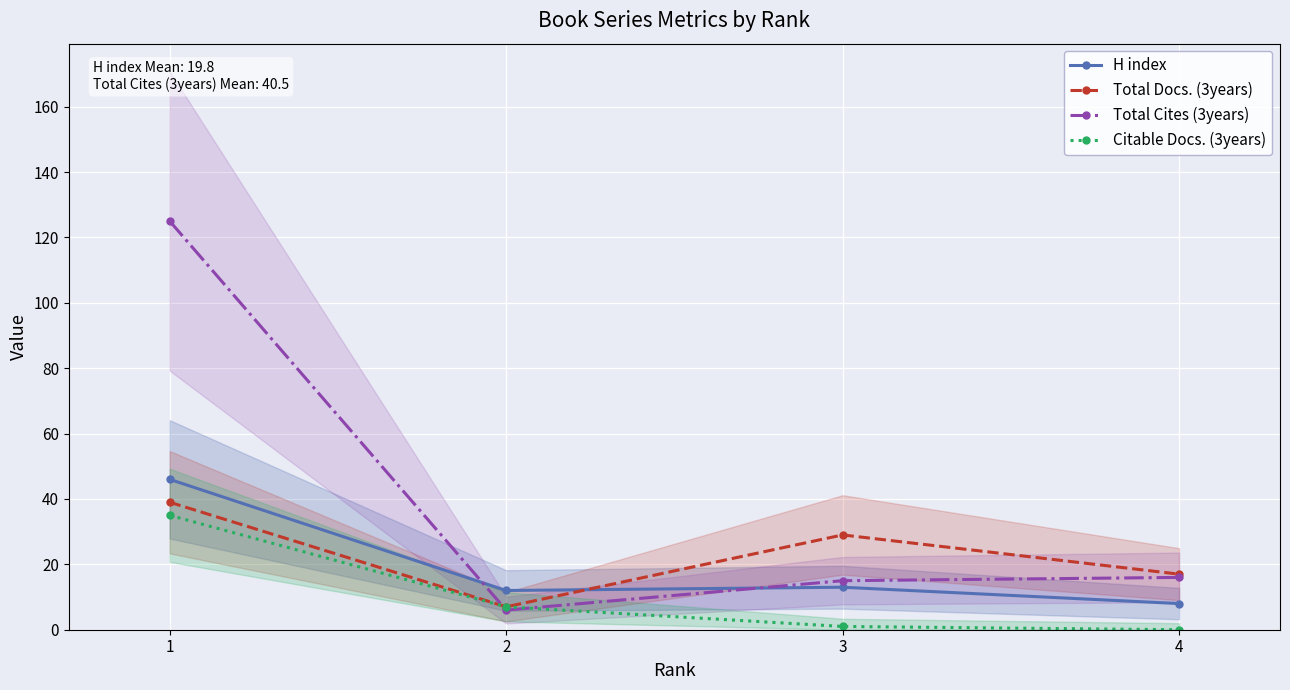

Which has a higher value, 1 or 3?

1